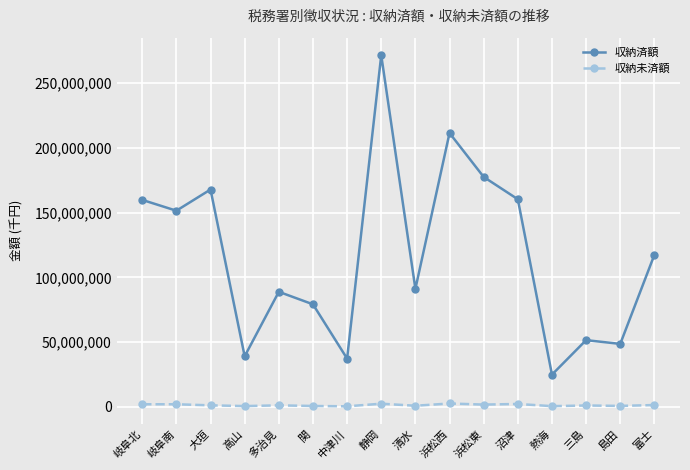

Is the value of 収納未済額 at 岐阜北 greater than the value of 収納済額 at 中津川?

No